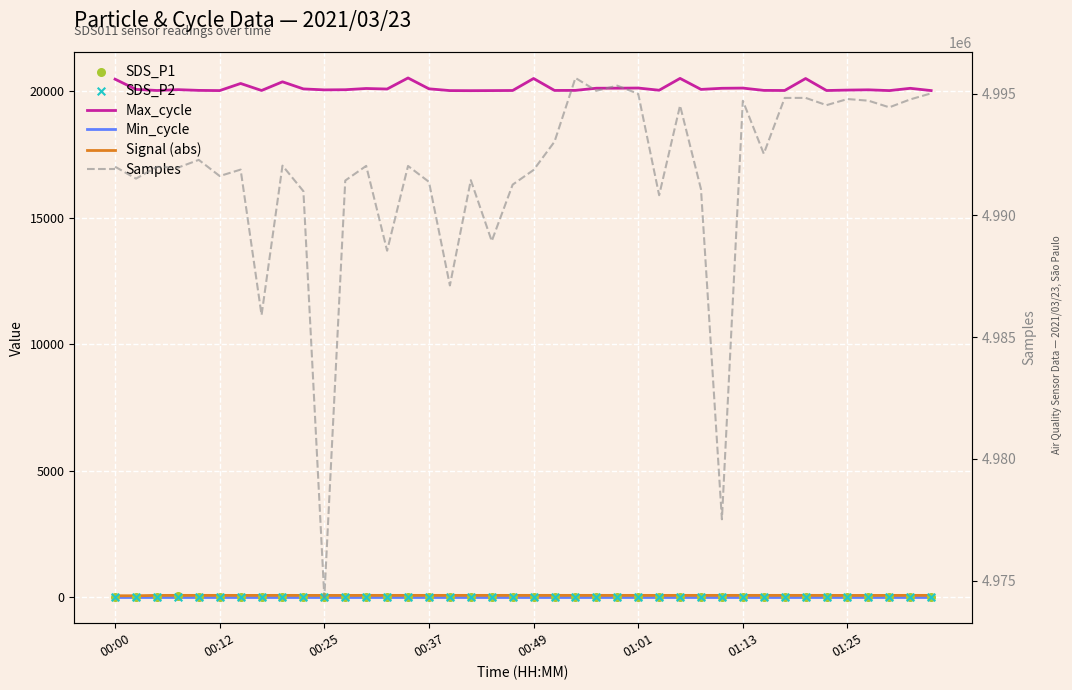

Which series has the largest Y range (max minus min)?

Samples